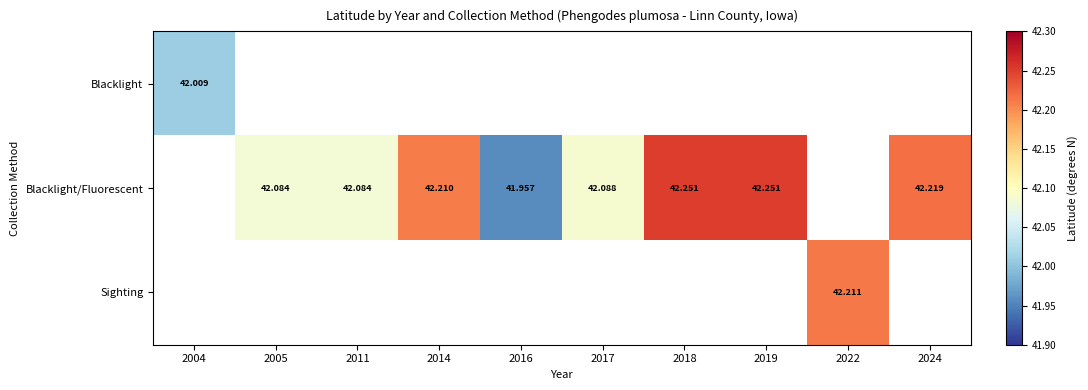

Is the value of Blacklight/Fluorescent at 2014 greater than the value of Blacklight at 2018?

No